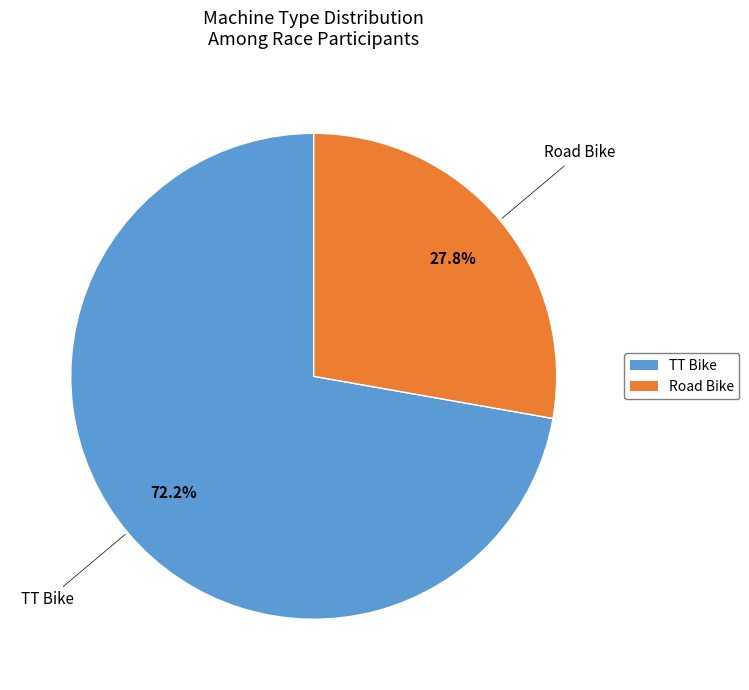

Which slice represents more than half of the pie?

TT Bike